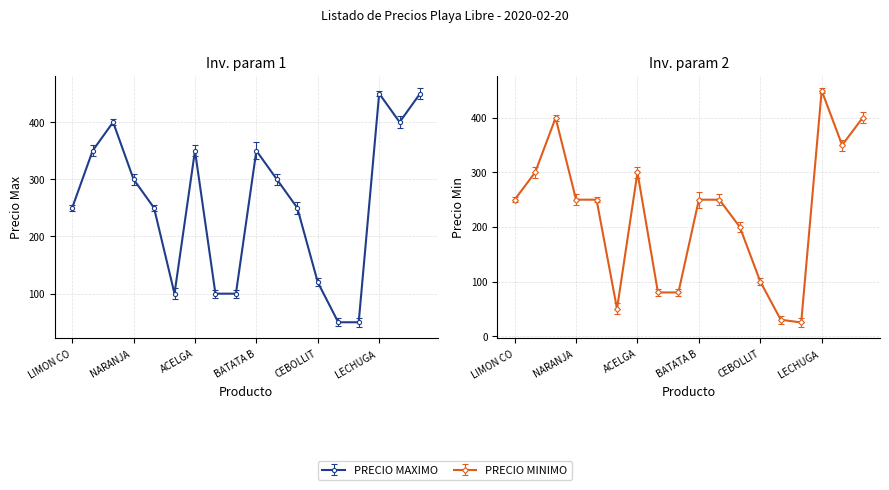

At which label does PRECIO MINIMO reach its peak?

LECHUGA